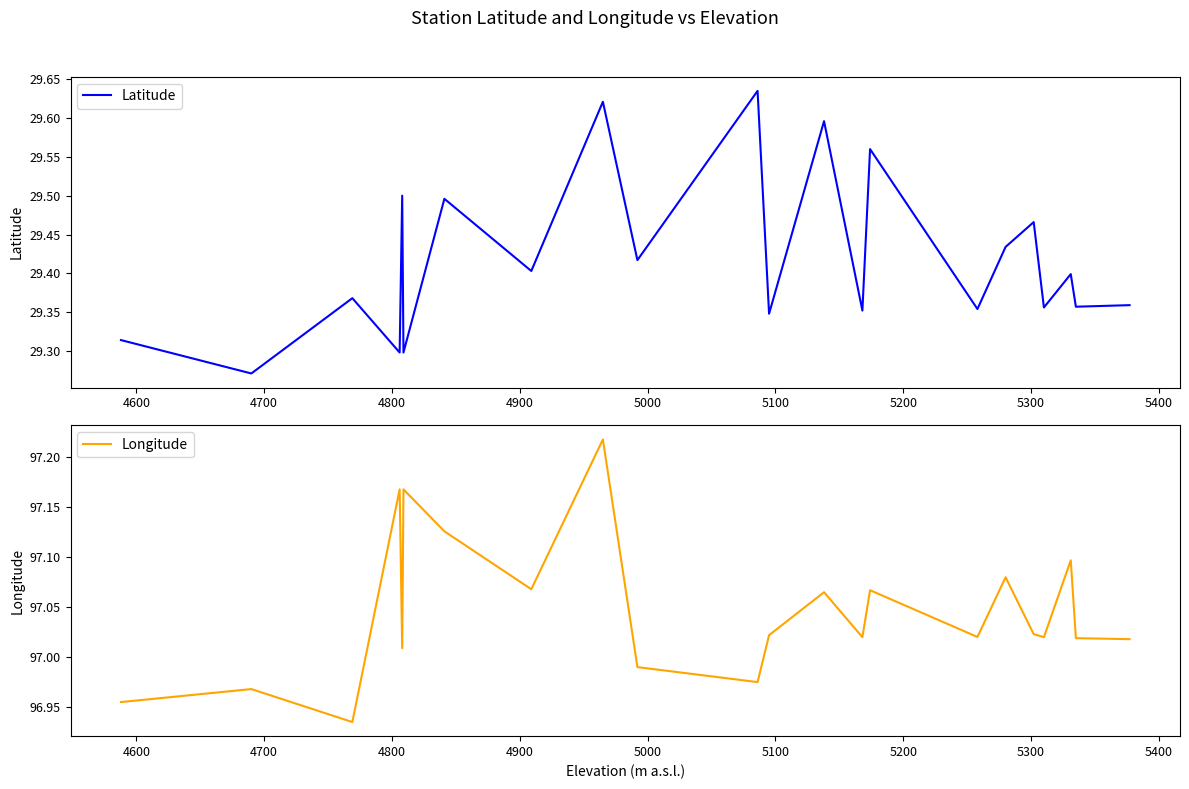

True or false: Longitude and Latitude intersect in this chart.

False